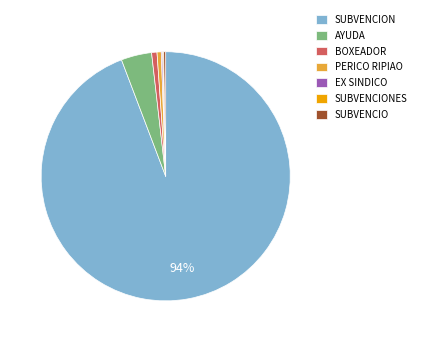

To the nearest percent, what is the average slice percentage?

14%